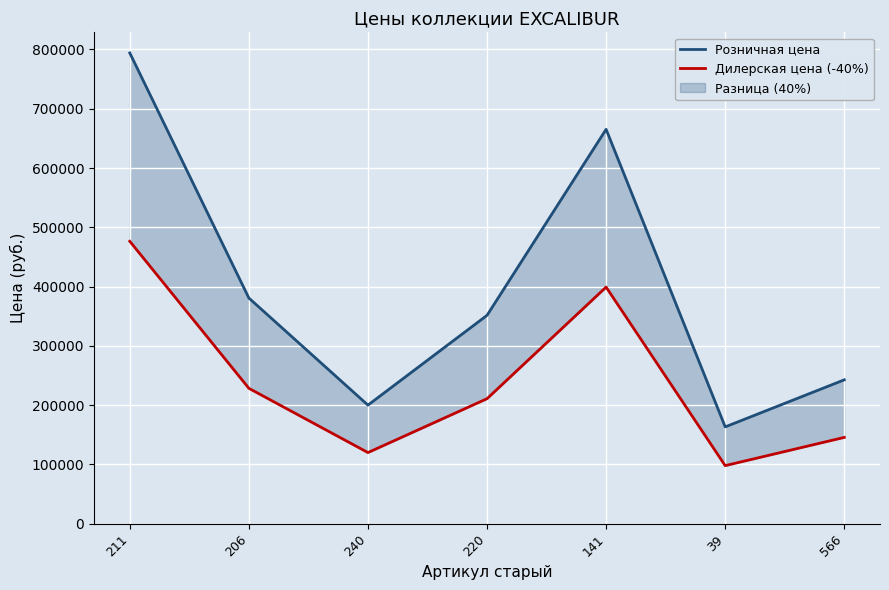

What is the approximate value of Розничная цена at 220?

351540